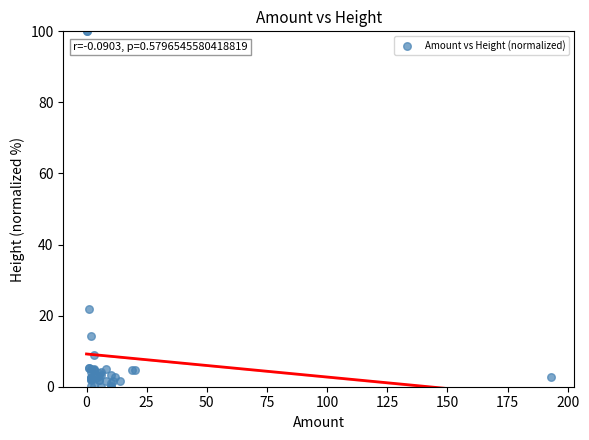

What Y value in the scatter plot is closest to 50?

22.0